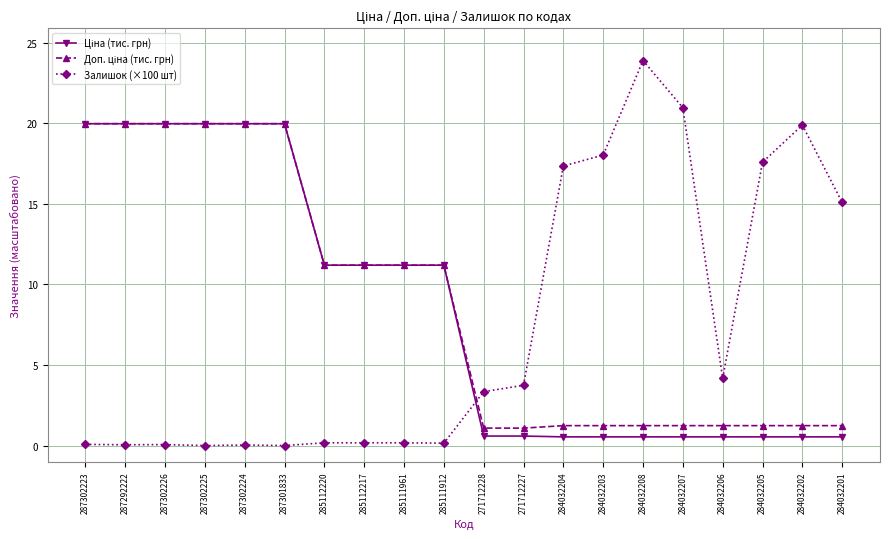

What is the label of the 9th point from the left?

285111961